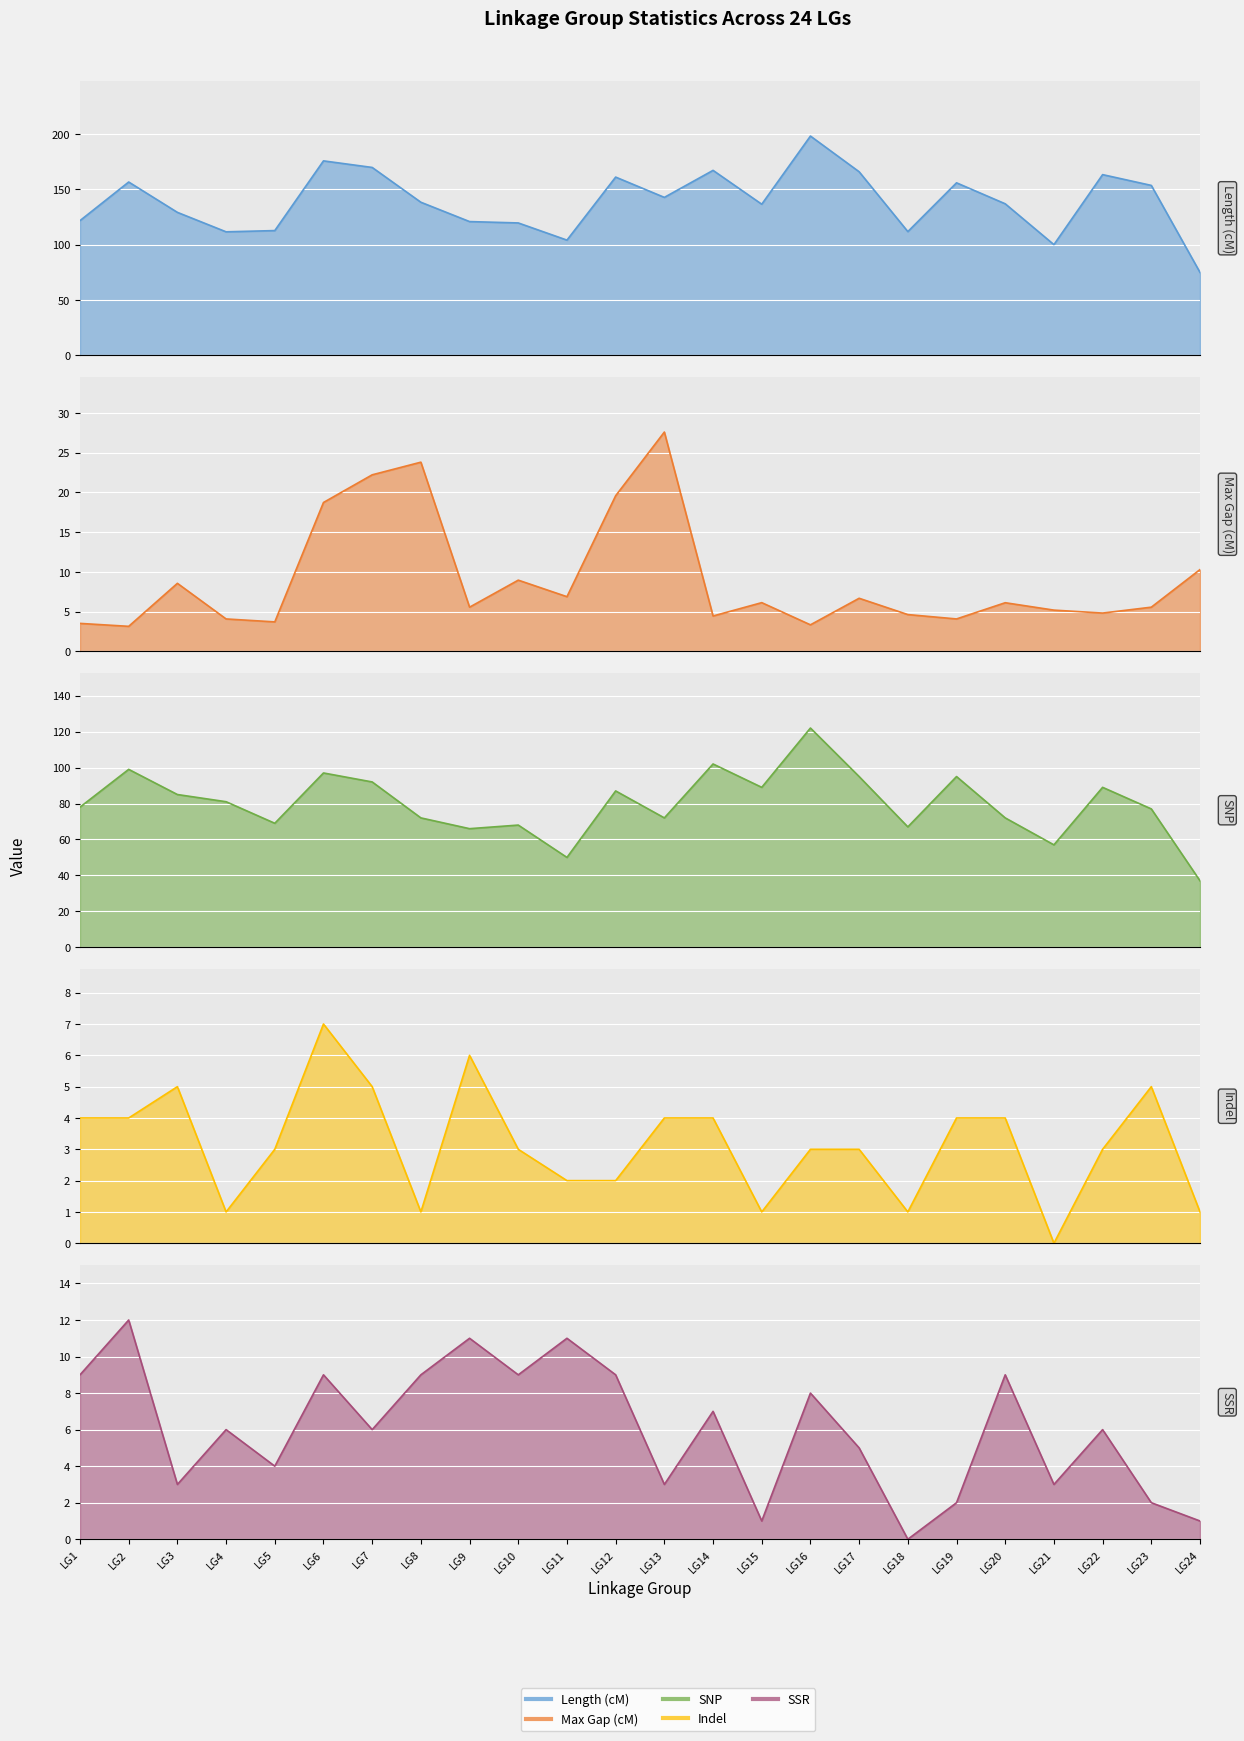

How many lines are shown in the chart?

5